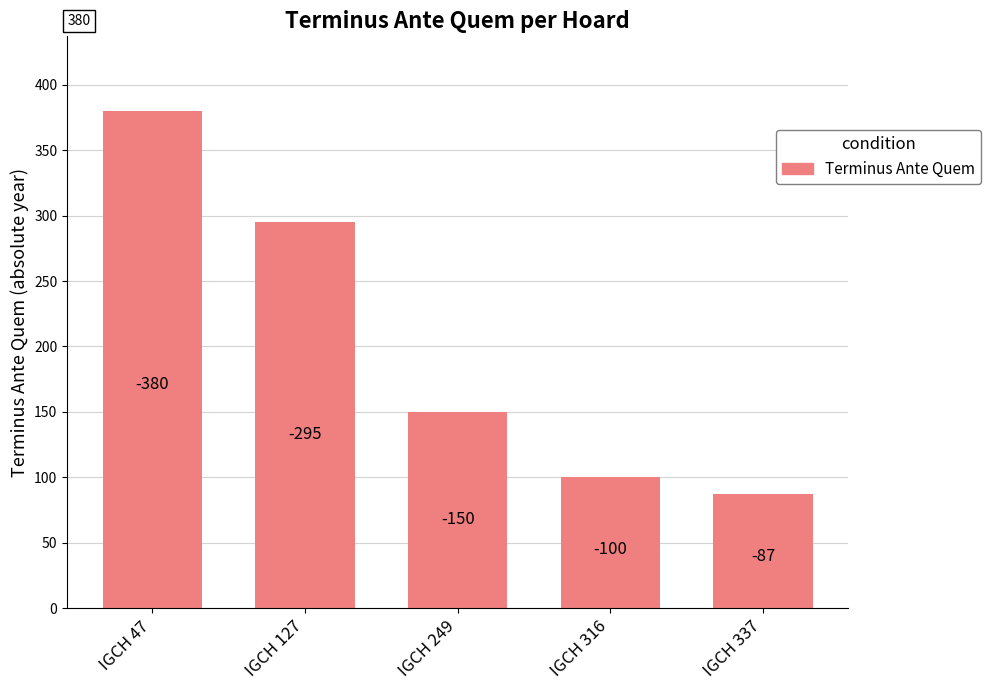

How many bars are there in total?

5